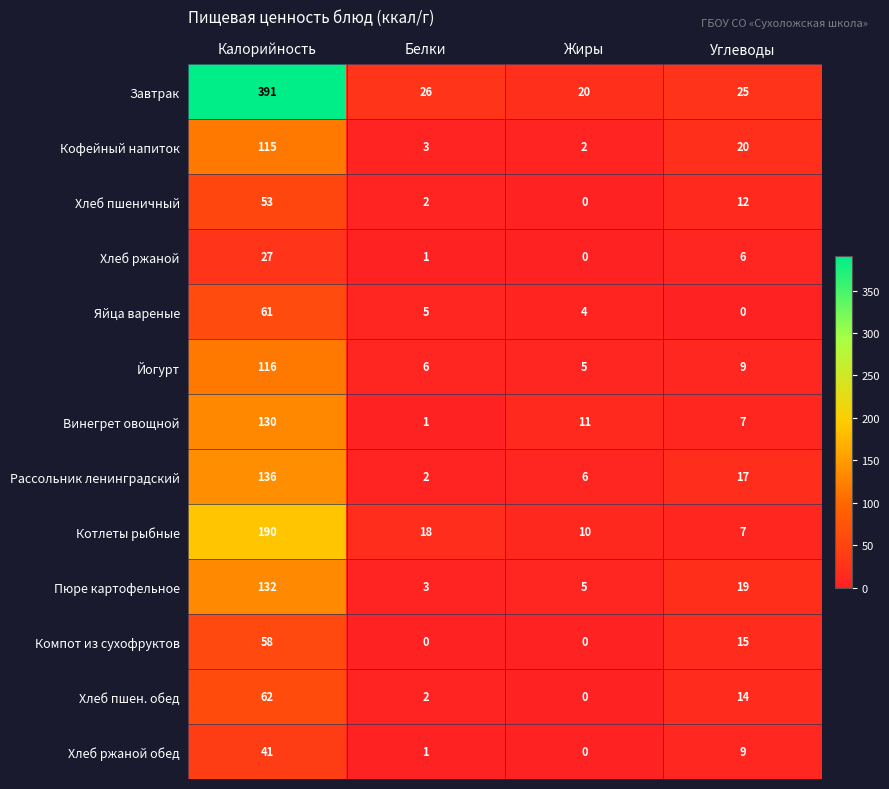

At which label does Винегрет овощной reach its peak?

Калорийность